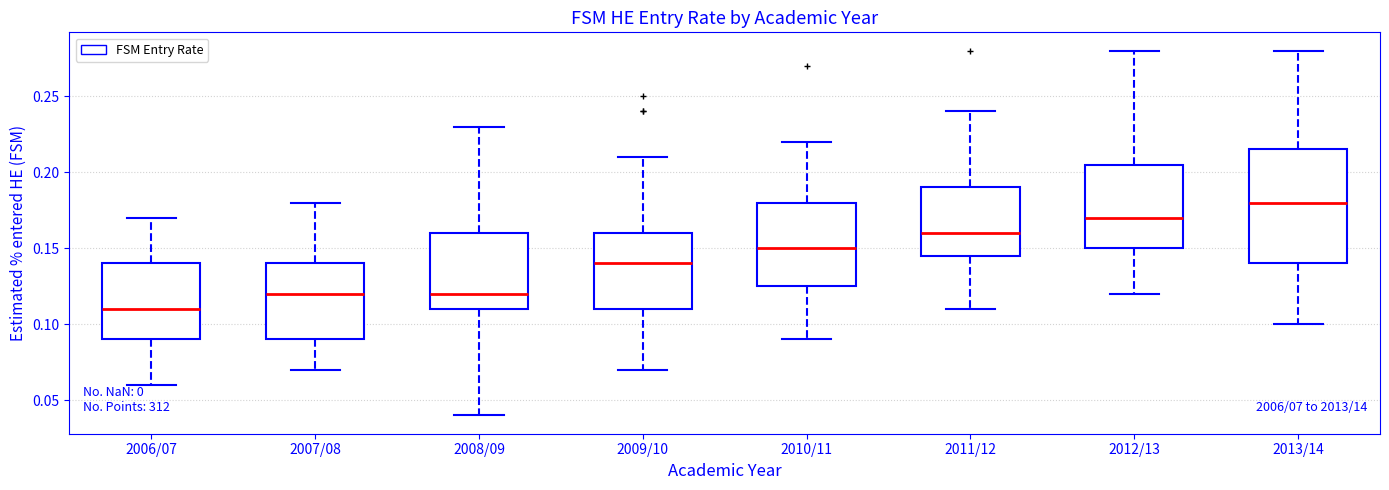

Where does the lower whisker of the box for 2008/09 end on the y-axis? The values are not printed on the chart, so give them approximately, as read against the axis.

0.040